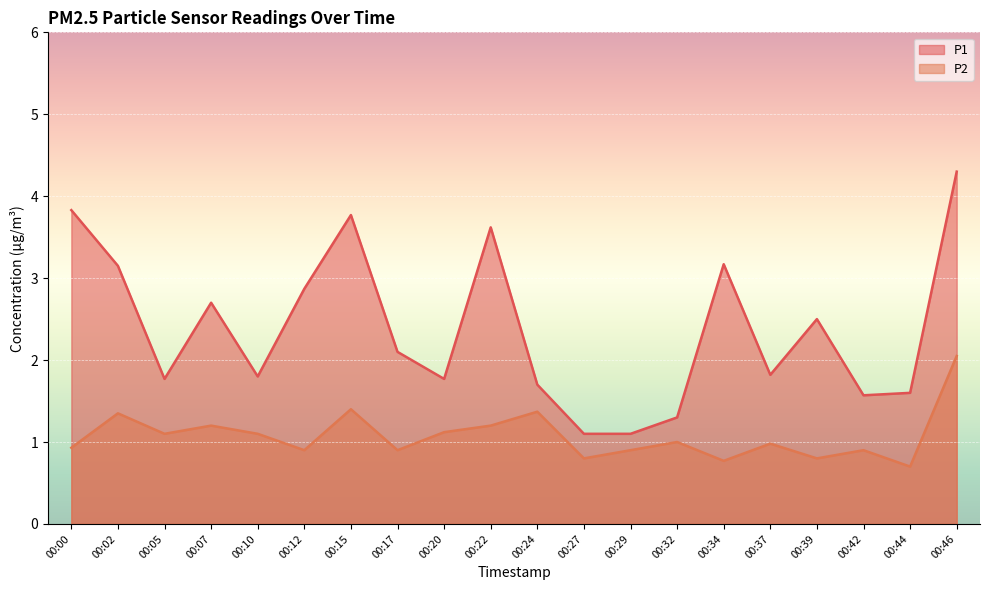

The P1 series shows 0.4 at 00:44. True or false?

False